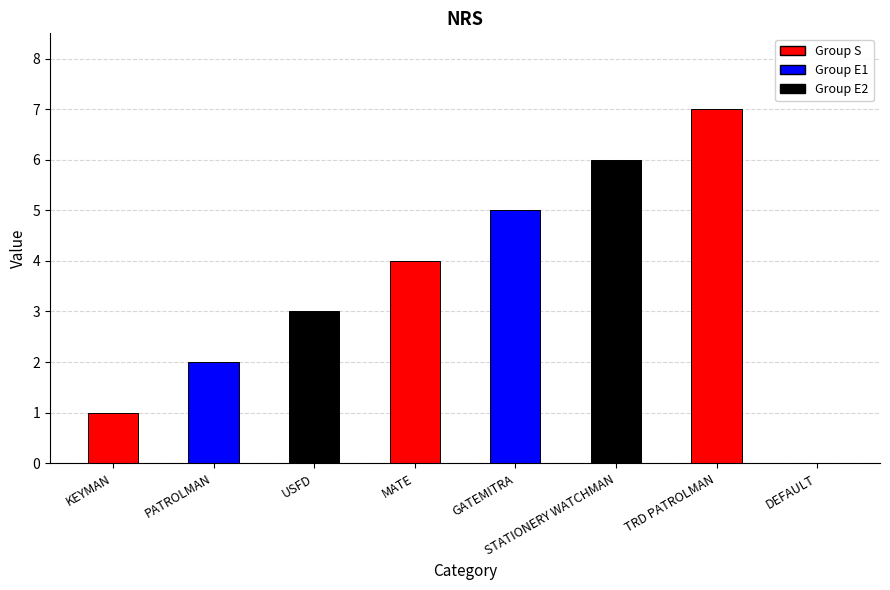

Reading right to left, extract all data points from this chart.

0	7	6	5	4	3	2	1